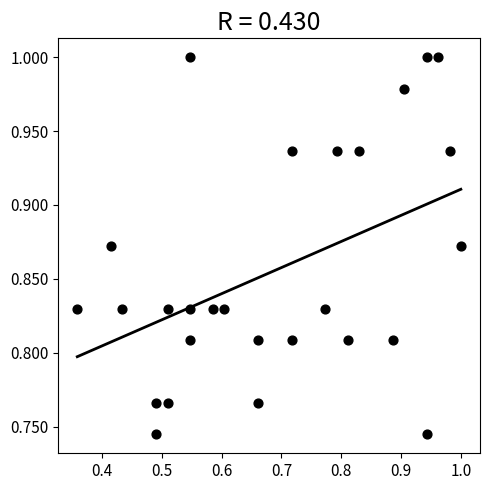

What is the range of X values (max minus min)?

0.6